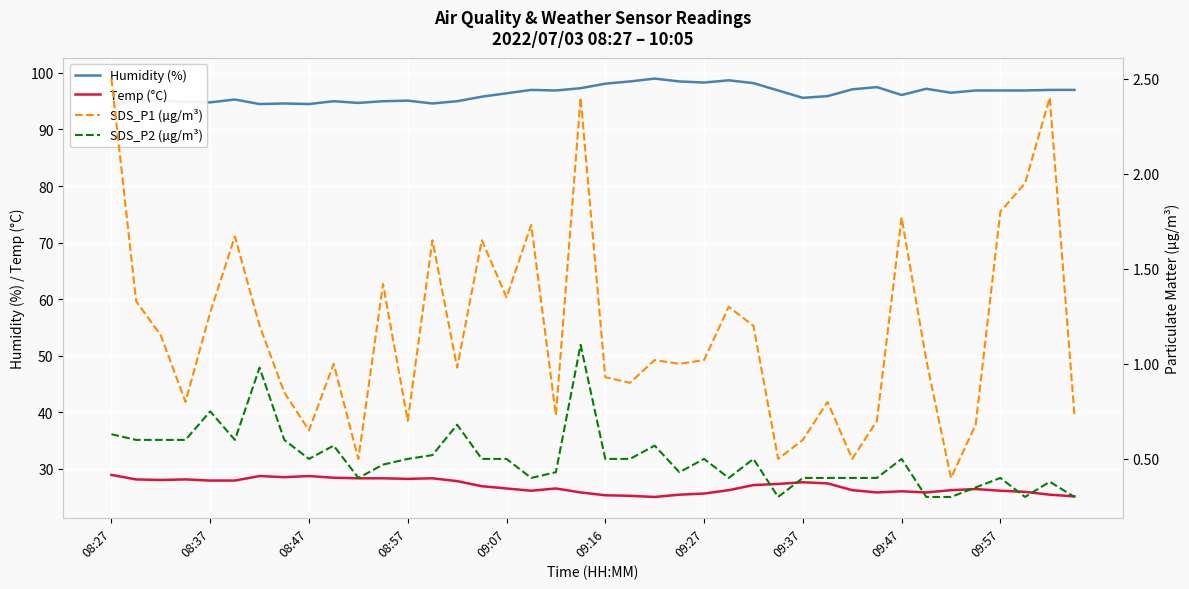

What is the difference between the highest and lowest values at 33?

96.9